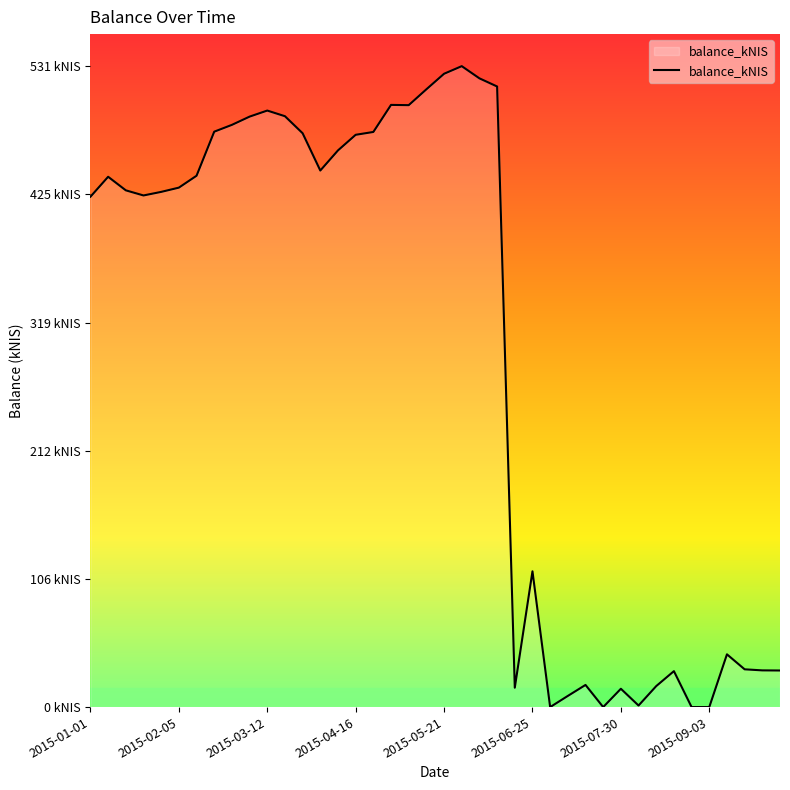

Does the chart display data point markers on the line(s)?

No